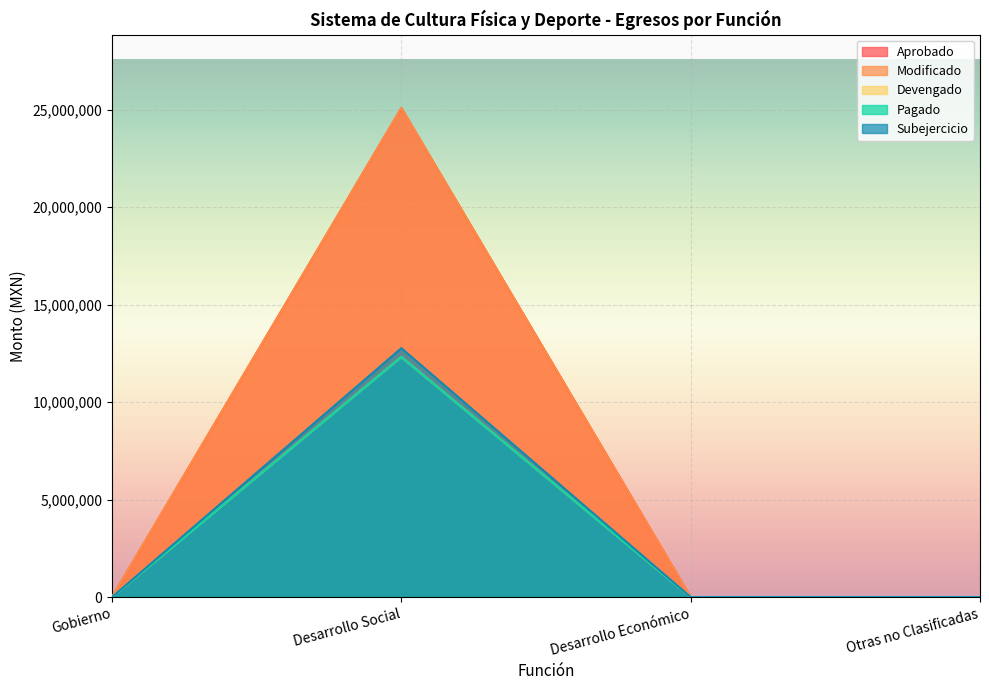

How many positive values does the Aprobado series have?

1